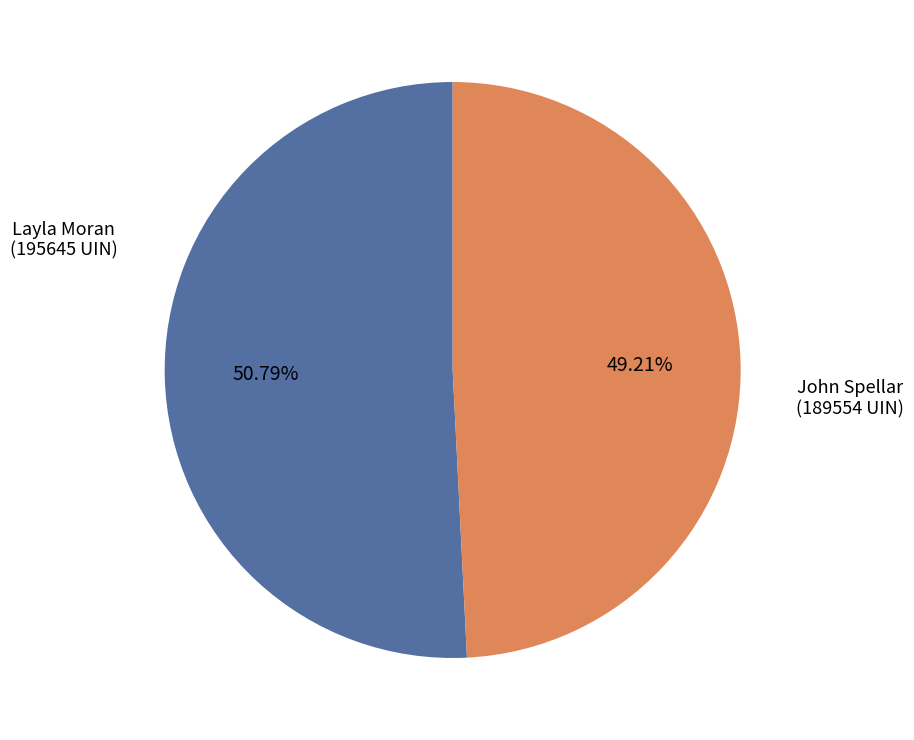

How many slices are in this pie chart?

2